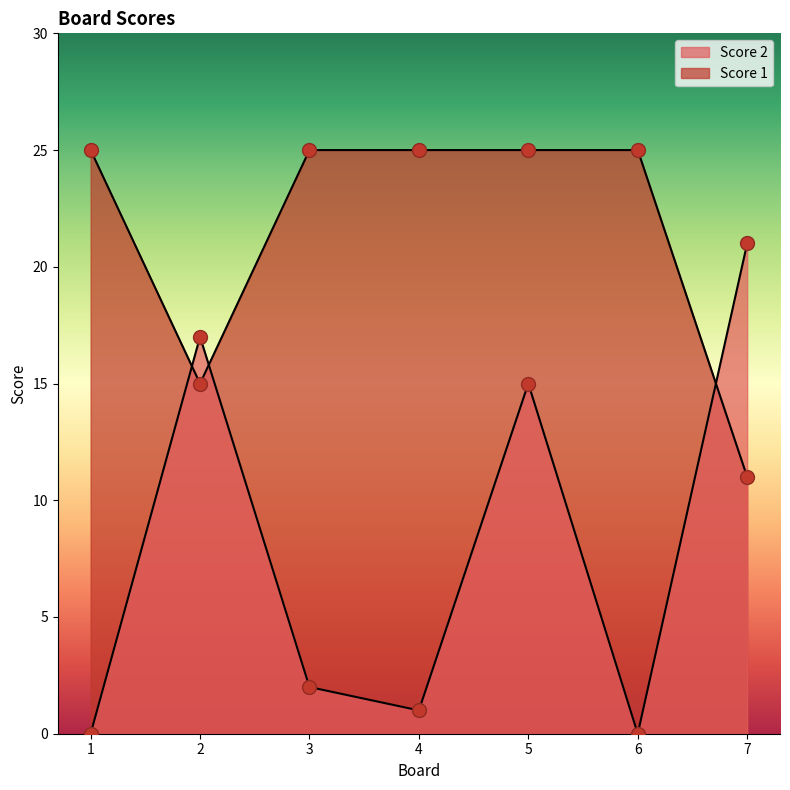

What is the sum of all Score 2 values?

56